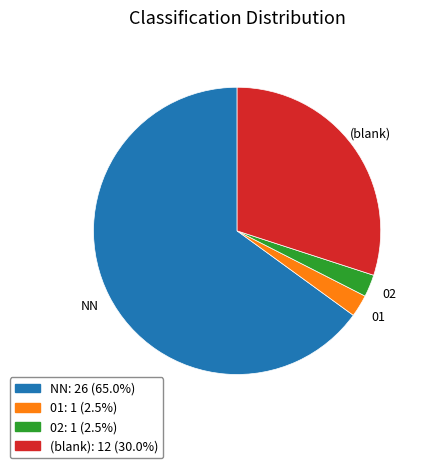

Is there a majority slice in this chart?

Yes